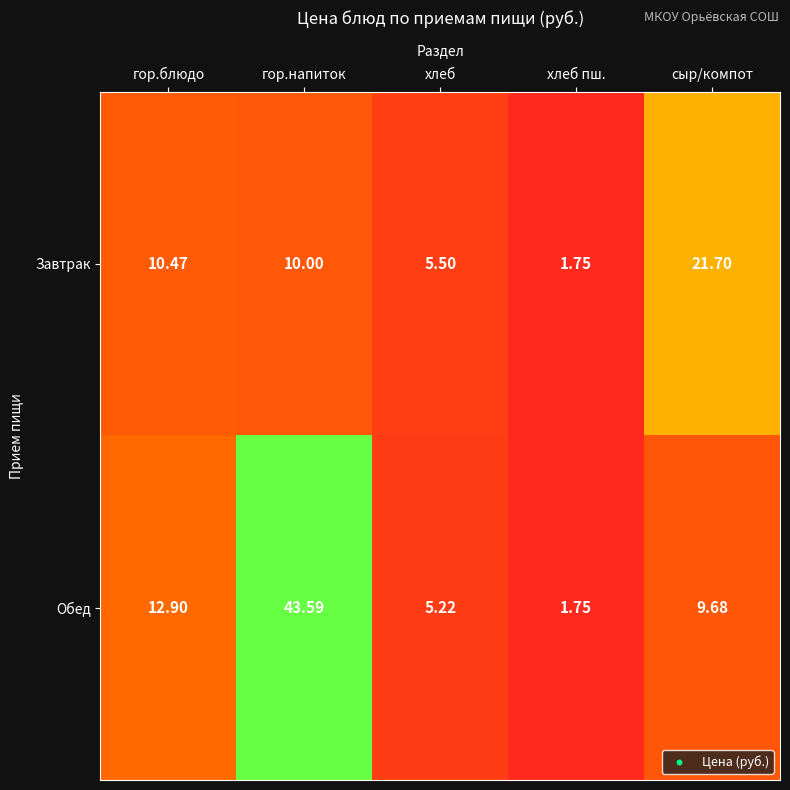

Which series has the widest spread of values?

Обед